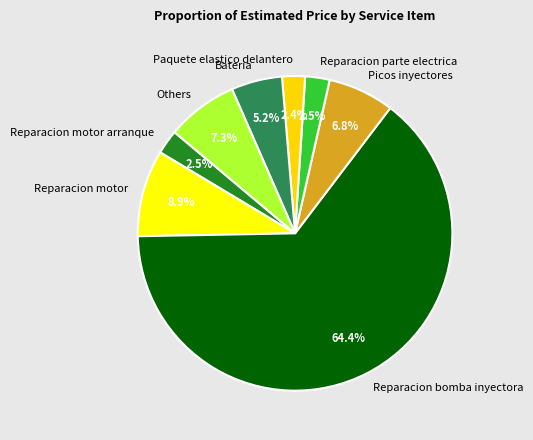

Which slice is the largest?

Reparacion bomba inyectora